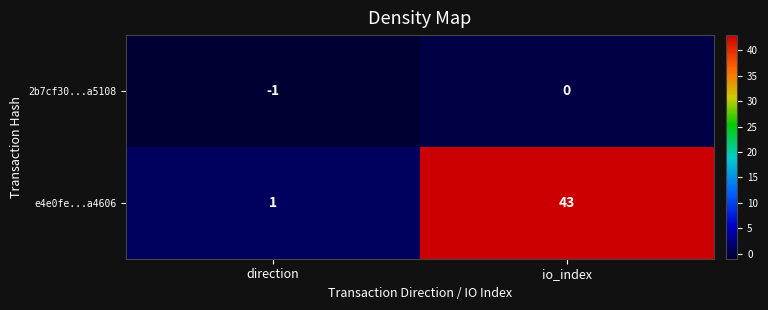

At which category is the sum across all series the highest?

io_index